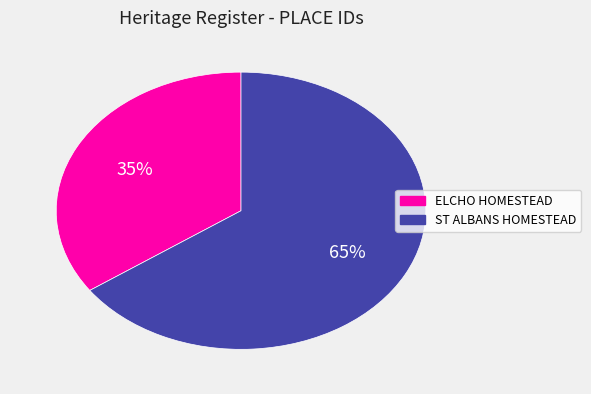

Rank the categories by value from lowest to highest.

ELCHO HOMESTEAD, ST ALBANS HOMESTEAD